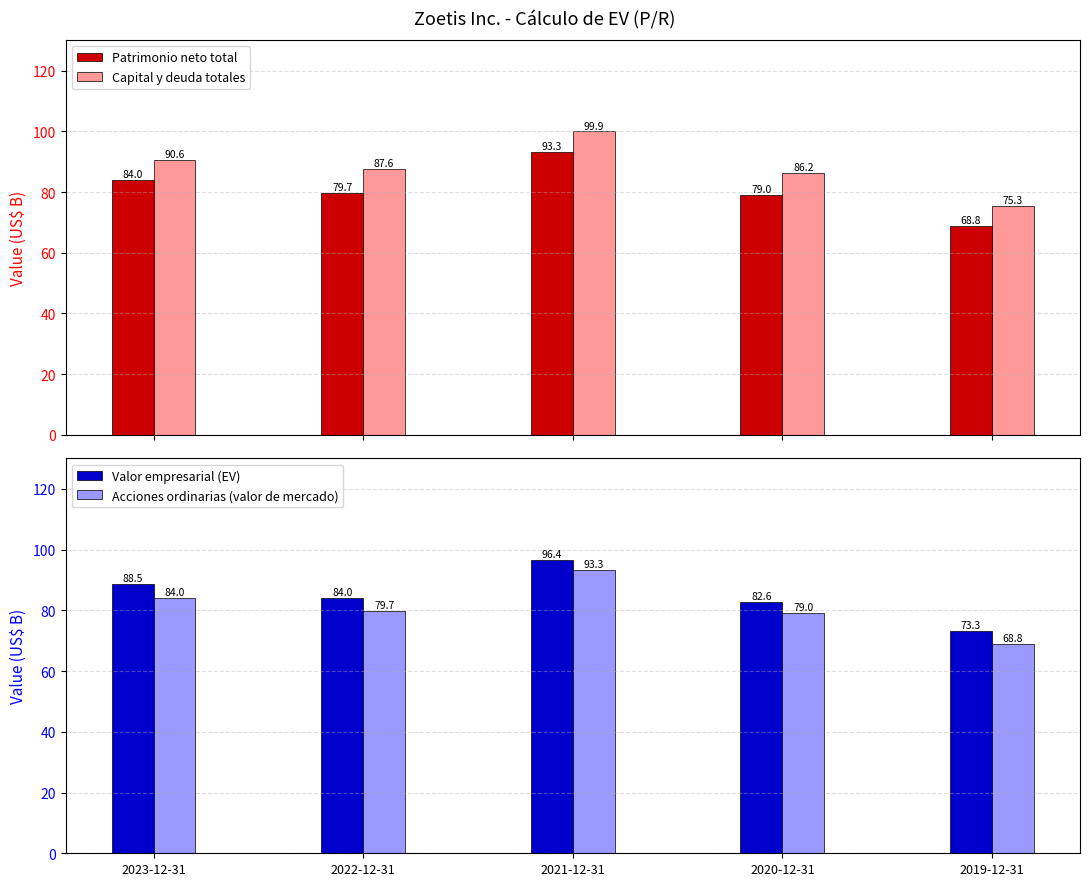

The value of Capital y deuda totales at 2019-12-31 is 42.1. True or false?

False